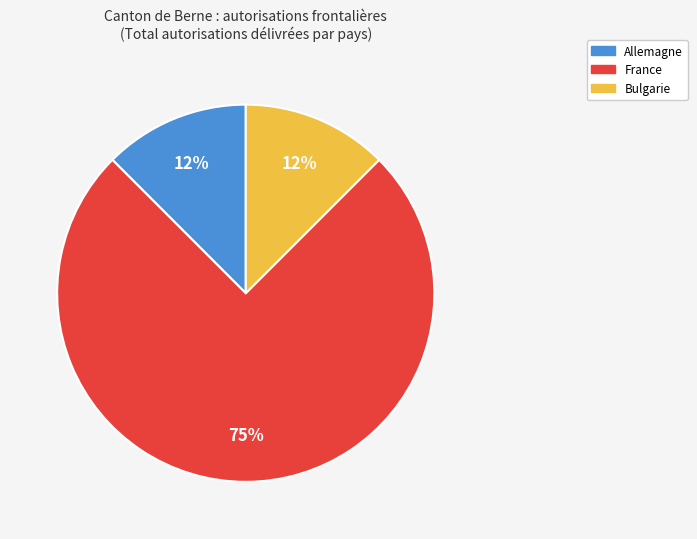

To the nearest percent, what is the average slice percentage?

33%